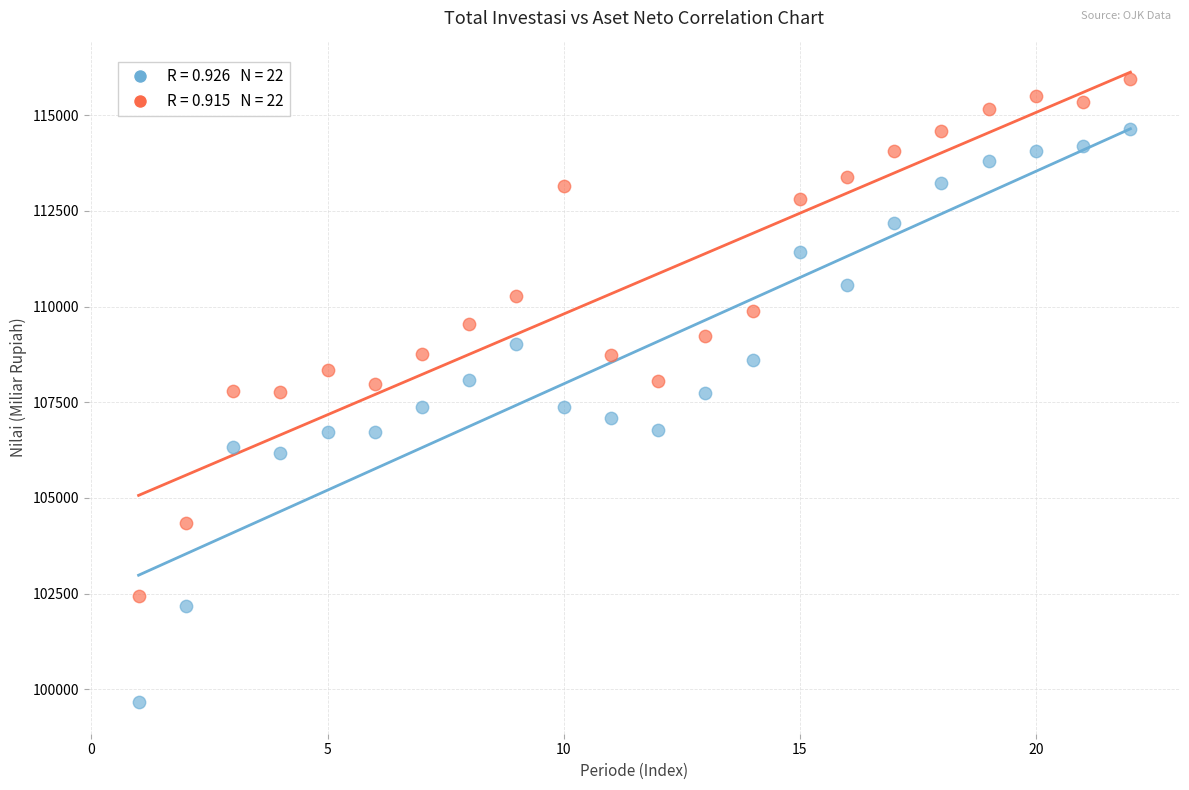

Across all data points, what is the range of X values (max minus min)?

21.0